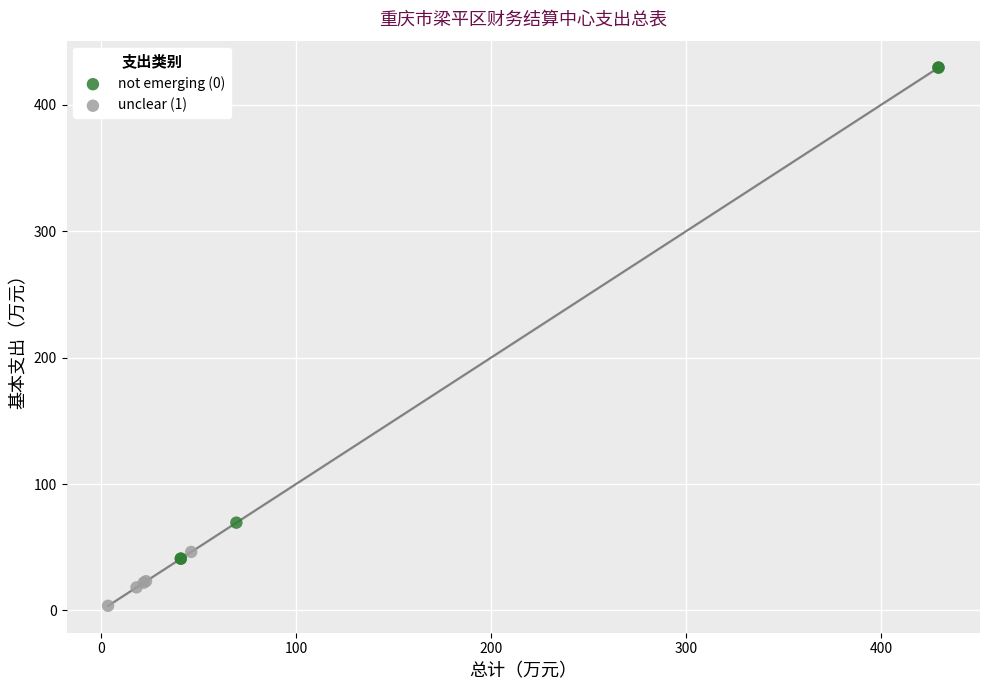

Which series contains the lowest Y value?

unclear (1)